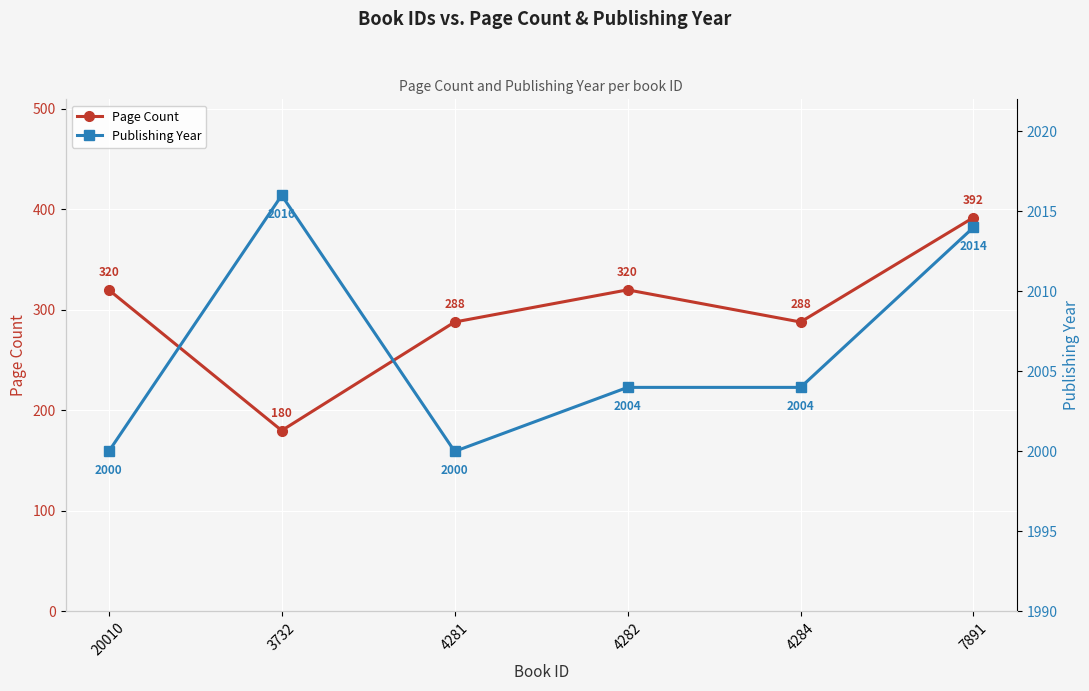

Rank the series by their maximum value, from lowest to highest.

Page Count, Publishing Year